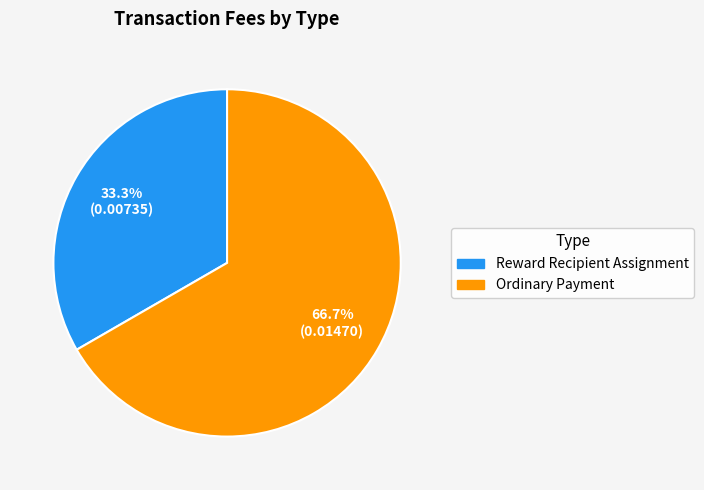

To the nearest percent, what is the average slice percentage?

50%